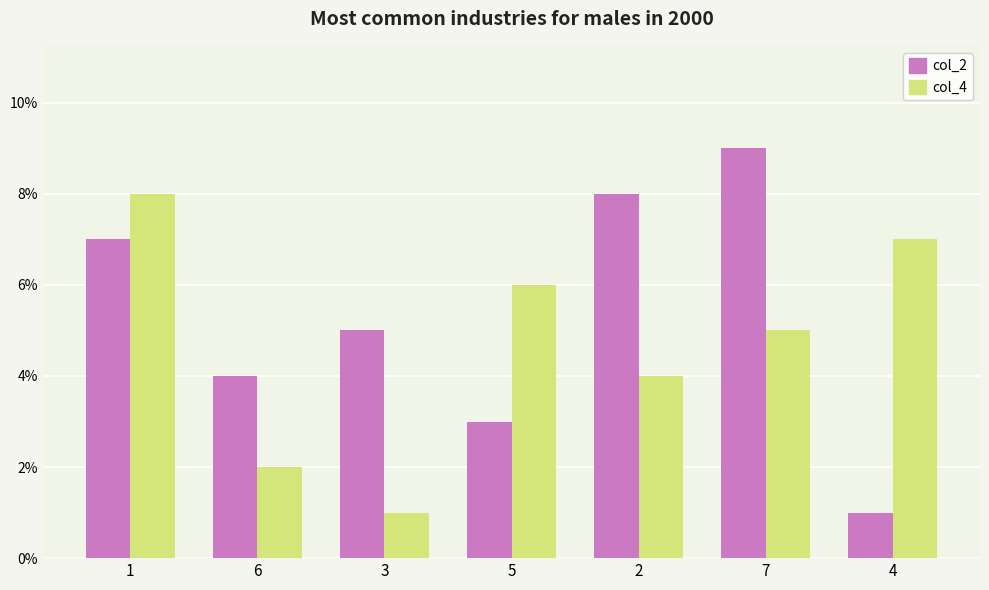

Reading right to left, what are all the values shown in this chart?

col_2: 4=1	7=9	2=8	5=3	3=5	6=4	1=7
col_4: 4=7	7=5	2=4	5=6	3=1	6=2	1=8